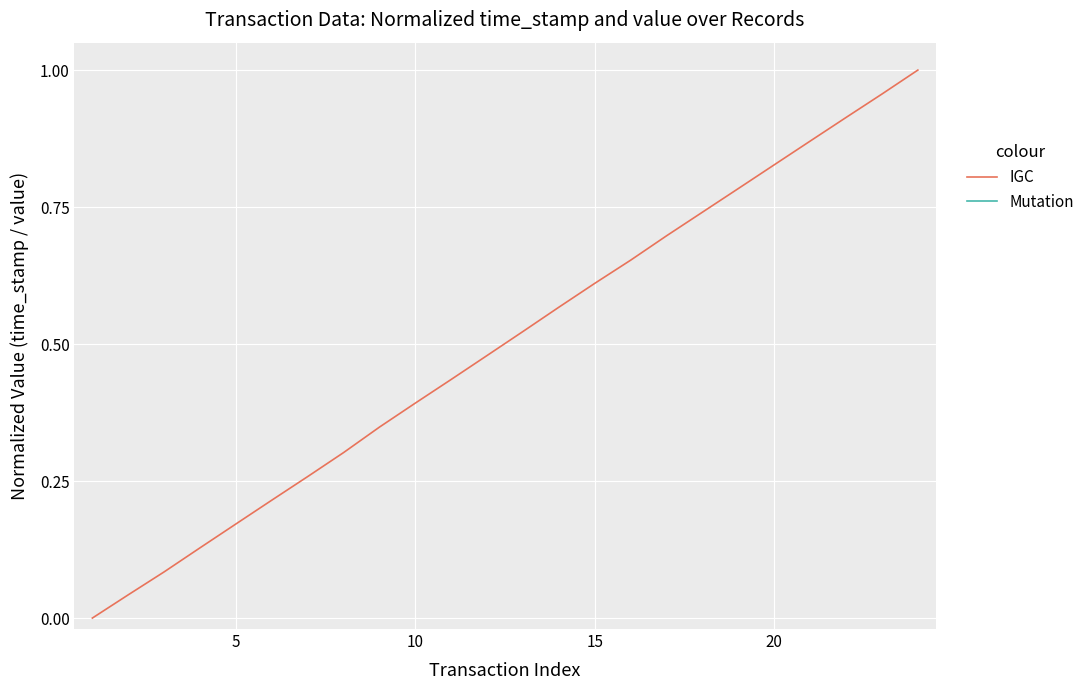

How many lines are shown in the chart?

2